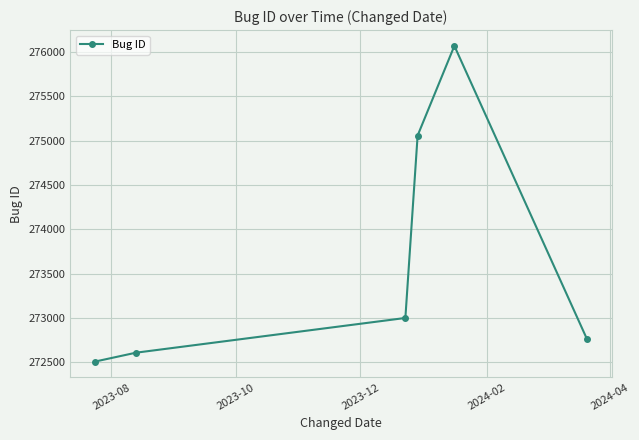

Reading right to left, transcribe all the data shown in this chart.

272759	276070	275058	273000	272608	272508